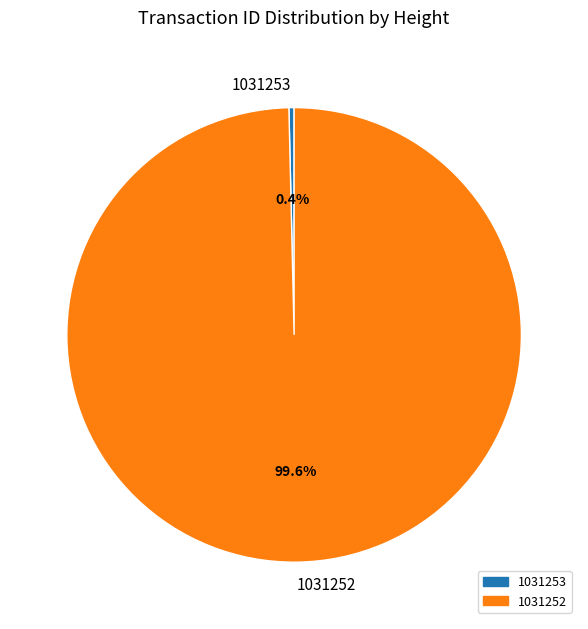

To the nearest percent, what percentage of the pie is 1031252?

100%